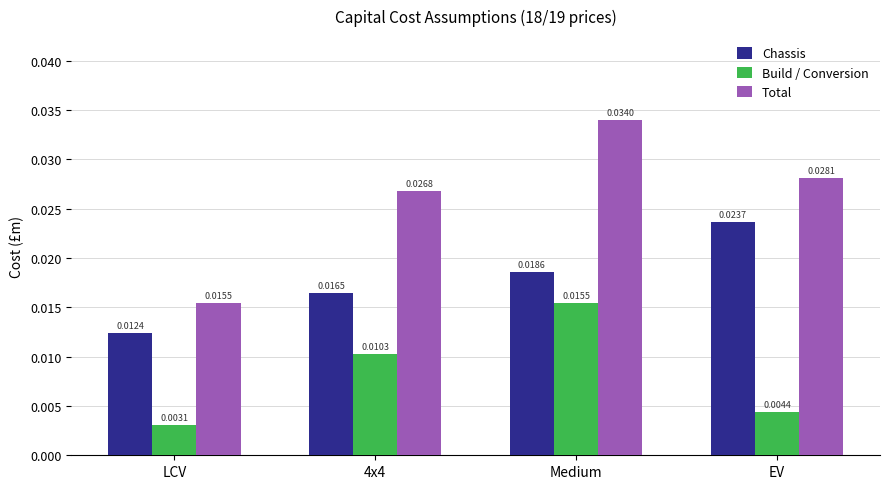

Count the Chassis values in the range 0 to 1.

4